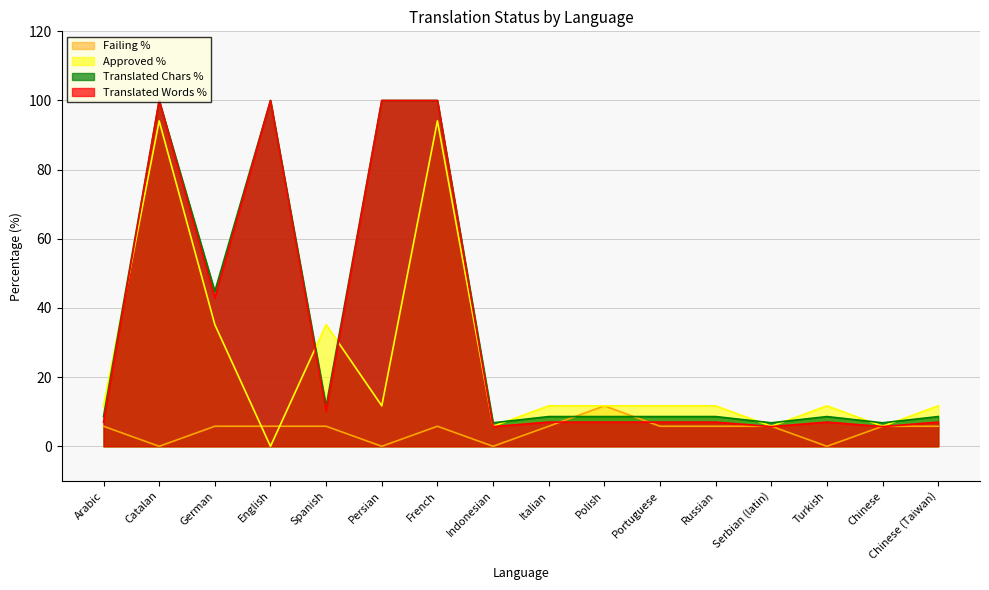

Reading left to right, list all the values displayed in this chart.

translated_words_percent: 7.0	100.0	42.9	100.0	10.2	100.0	100.0	5.7	7.0	7.0	7.0	7.0	5.7	7.0	5.7	7.0
translated_chars_percent: 8.6	100.0	44.8	100.0	11.6	100.0	100.0	6.8	8.6	8.6	8.6	8.6	6.8	8.6	6.8	8.6
approved_percent: 11.7	94.1	35.2	0.0	35.2	11.7	94.1	5.8	11.7	11.7	11.7	11.7	5.8	11.7	5.8	11.7
failing_percent: 5.8	0.0	5.8	5.8	5.8	0.0	5.8	0.0	5.8	11.7	5.8	5.8	5.8	0.0	5.8	5.8